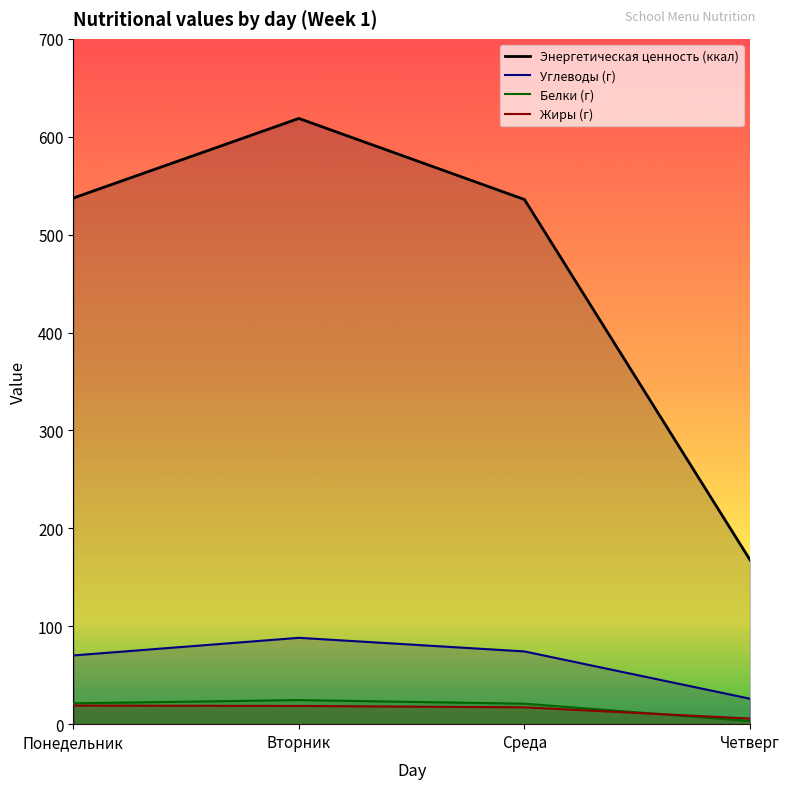

Reading right to left, extract all data points from this chart.

Энергетическая ценность (ккал): 167.8	535.9	618.7	537.4
Углеводы (г): 26.0	74.3	88.2	70.2
Белки (г): 3.2	20.9	24.6	21.3
Жиры (г): 5.7	17.2	18.6	19.0